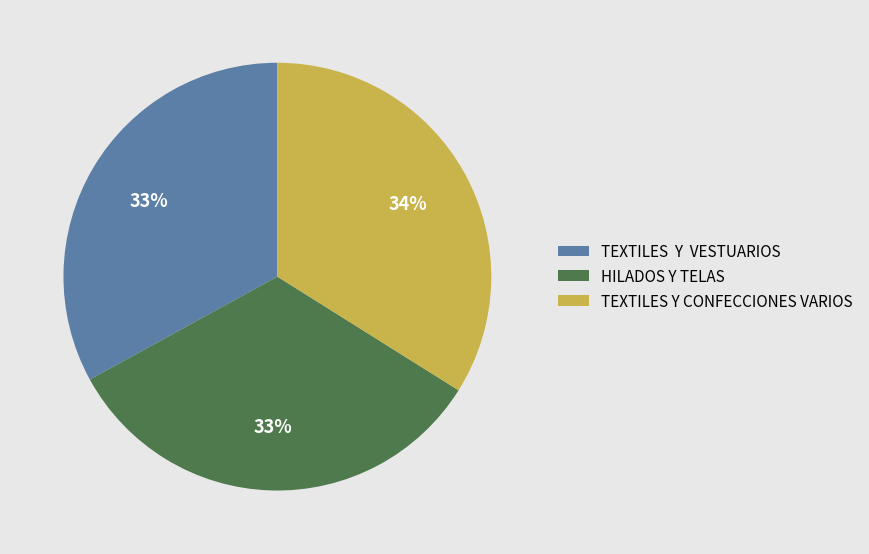

How many slices are in this pie chart?

3